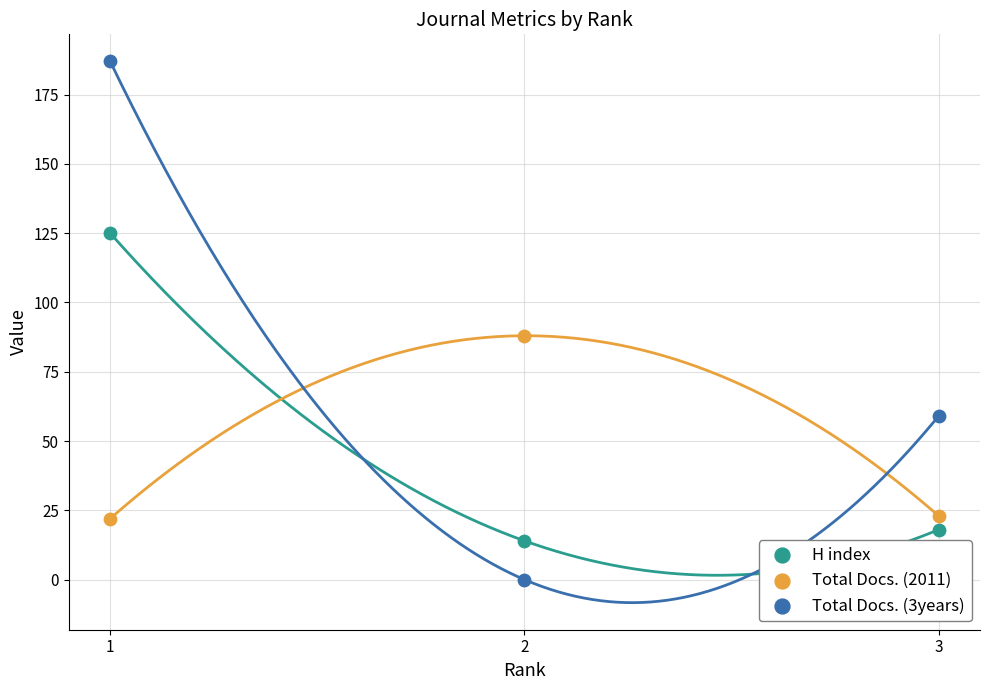

Which series reaches the minimum Y coordinate?

Total Docs. (3years)